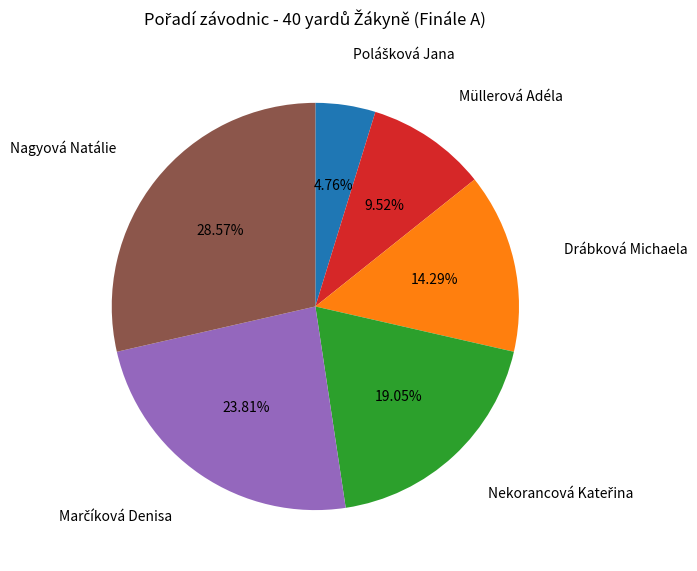

Does any single category account for the majority?

No